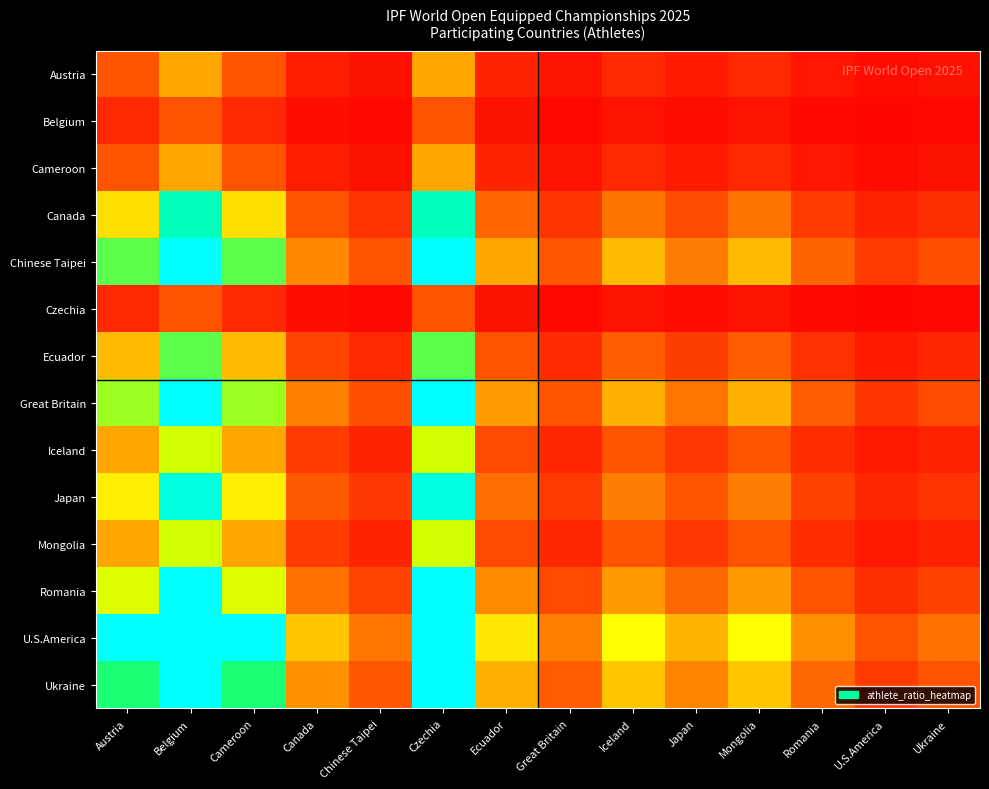

How many categories are shown in the chart?

14